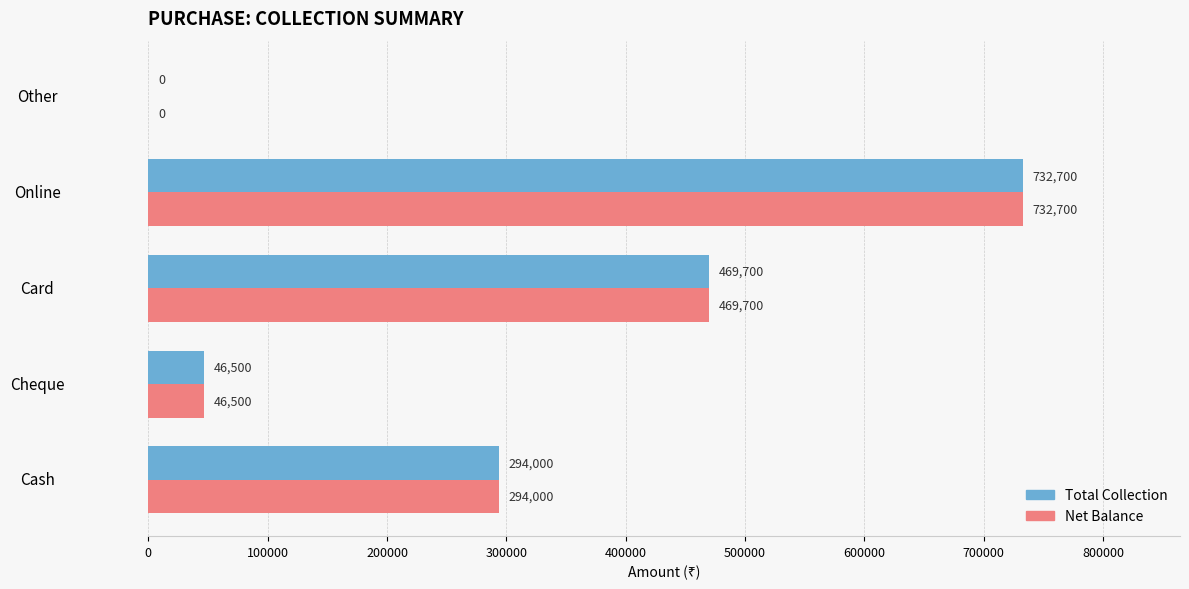

The value of Net Balance at Online is 732700. True or false?

True